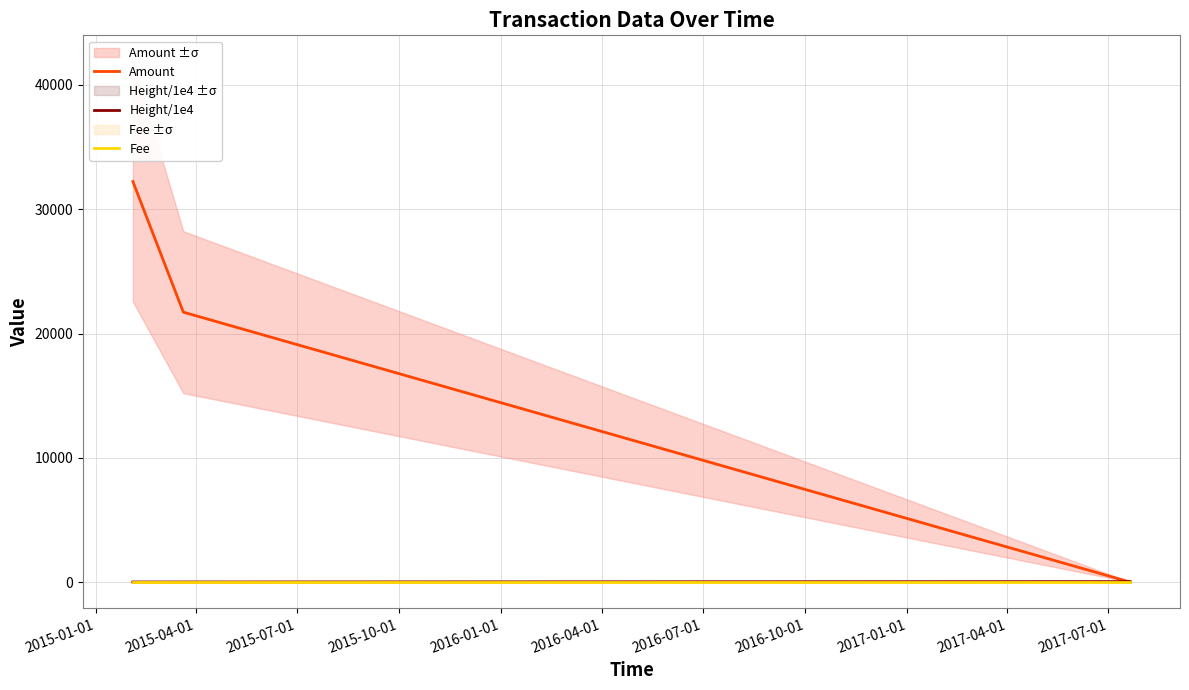

The value of Height/1e4 at 2015-01-01 is 8.5. True or false?

False